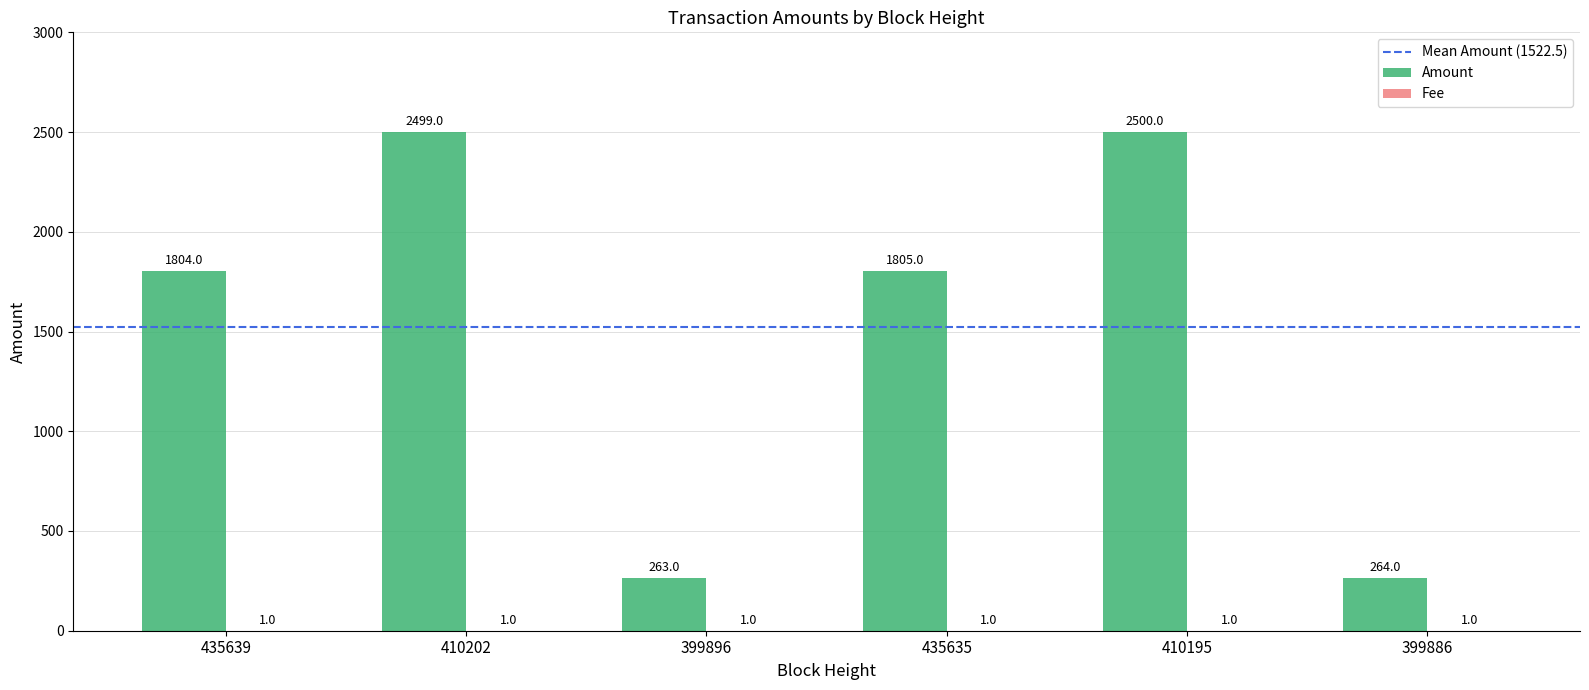

What is the sum of all Amount values?

9135